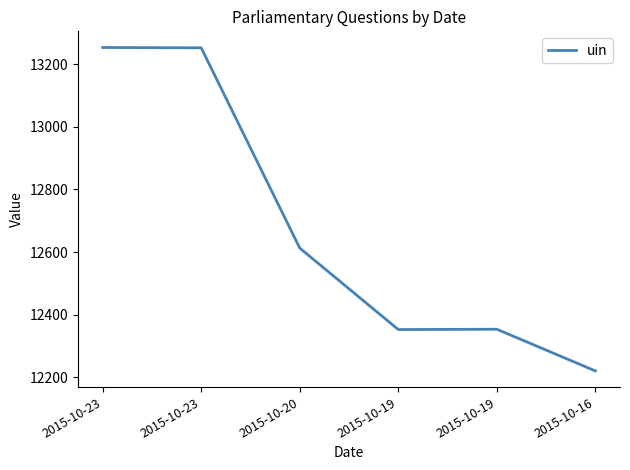

Where is the first local minimum?

2015-10-19